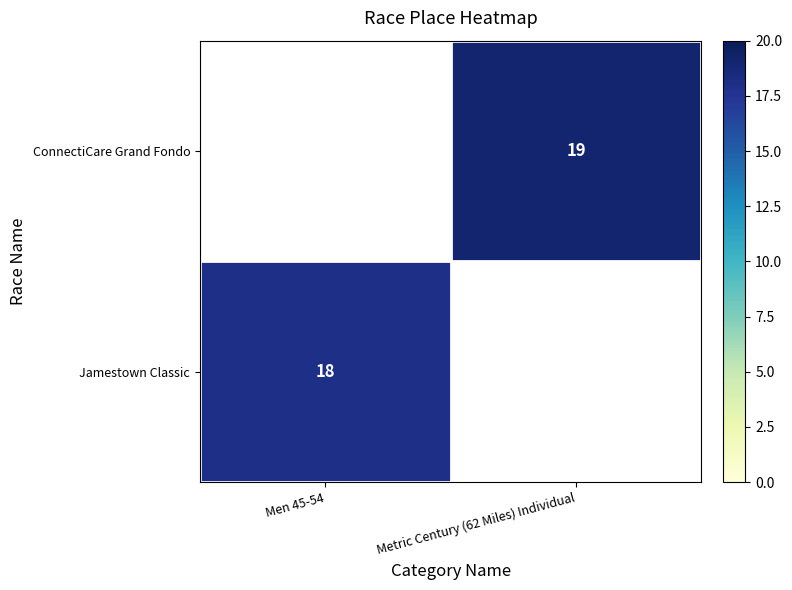

Is the value of ConnectiCare Grand Fondo at Metric Century (62 Miles) Individual greater than the value of Jamestown Classic at Men 45-54?

Yes